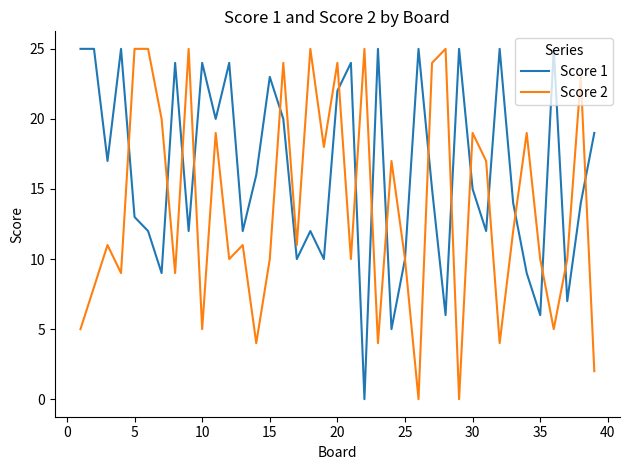

List the series in order of their overall mean, lowest first.

Score 2, Score 1